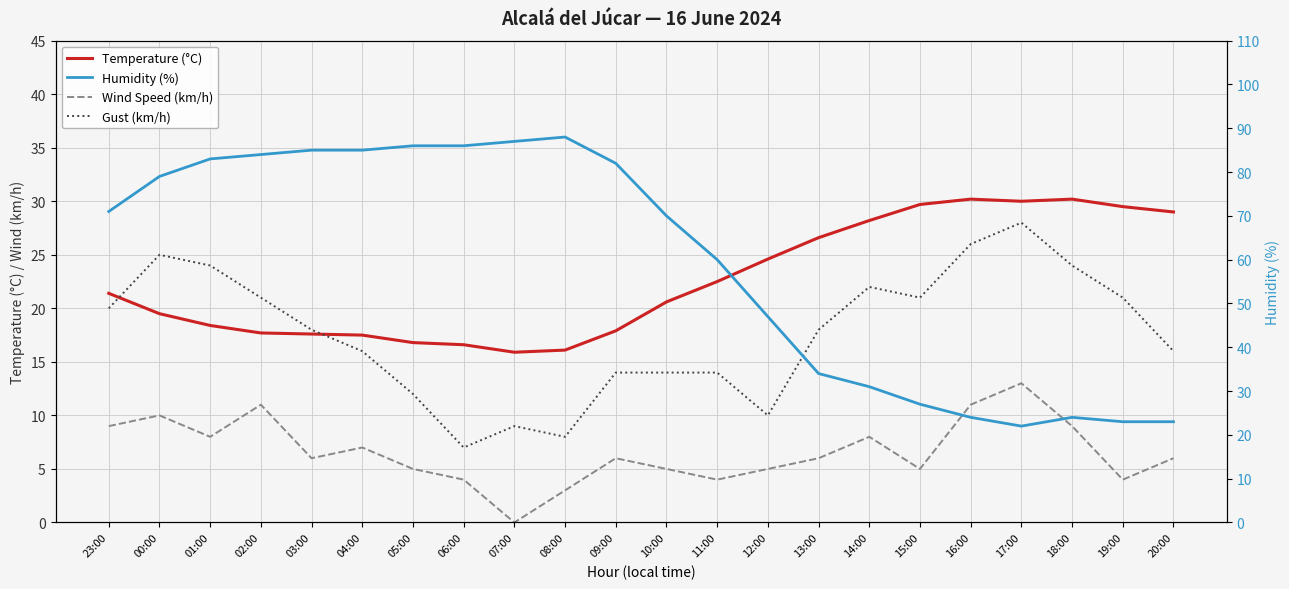

Is the value of Temperature (°C) at 04:00 greater than the value of Gust (km/h) at 14:00?

No